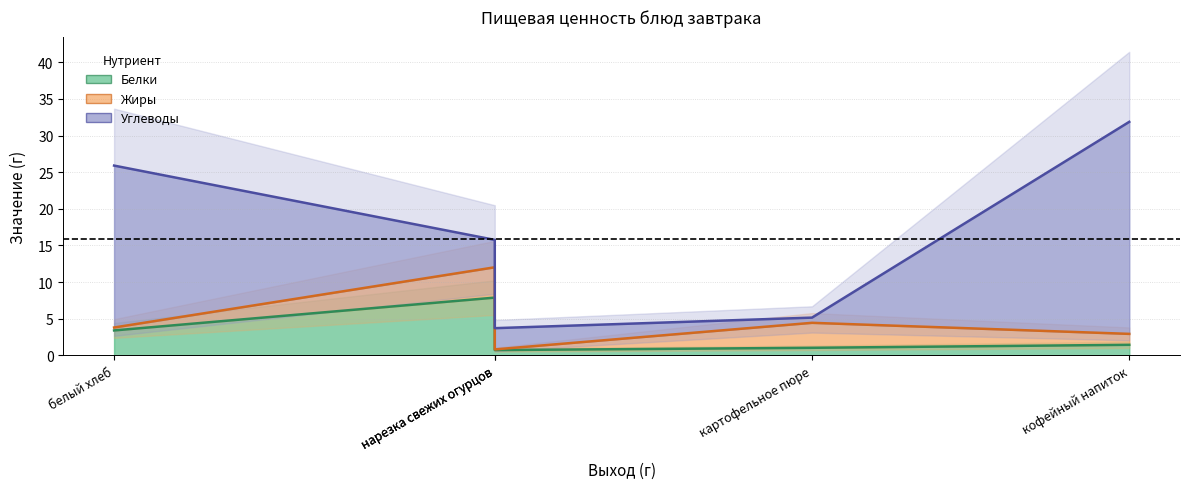

How many lines are shown in the chart?

3